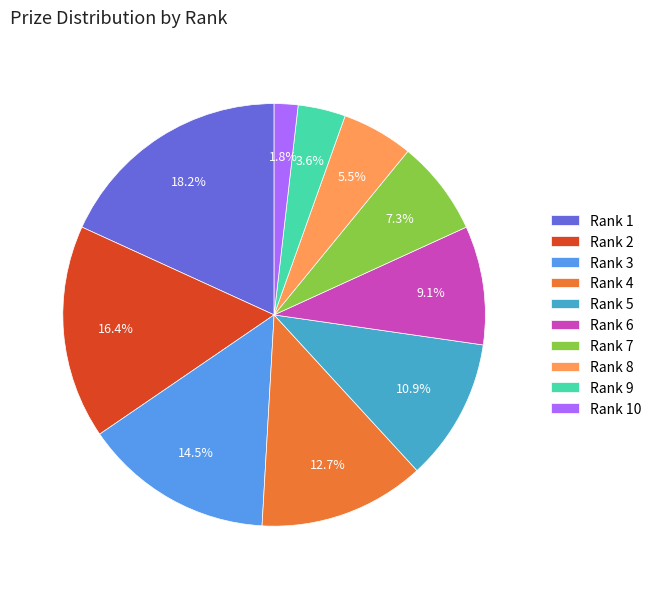

Count the number of slices in the pie.

10